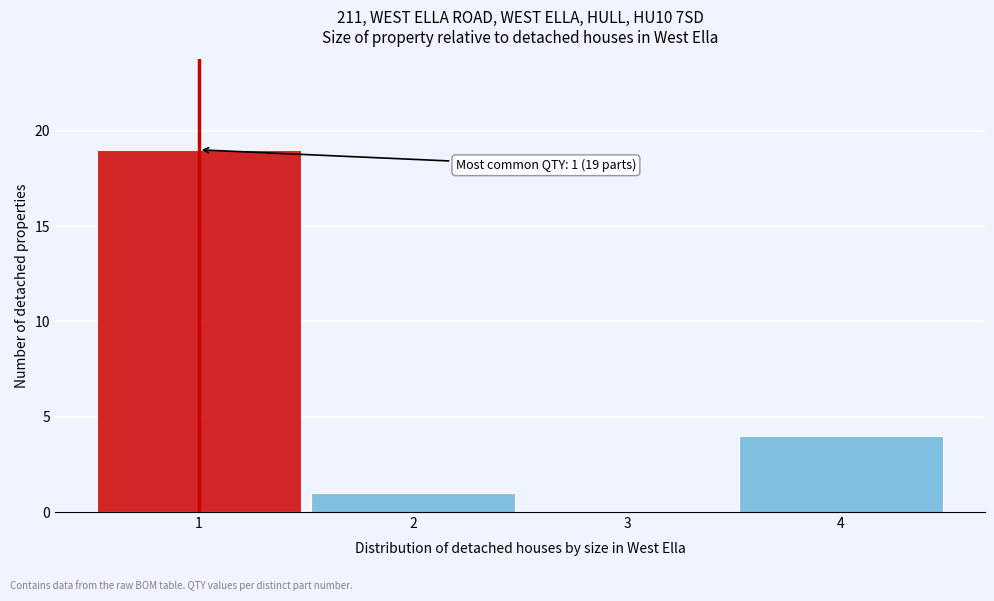

Which range on the x-axis has the tallest bar?

0.5 to 1.5